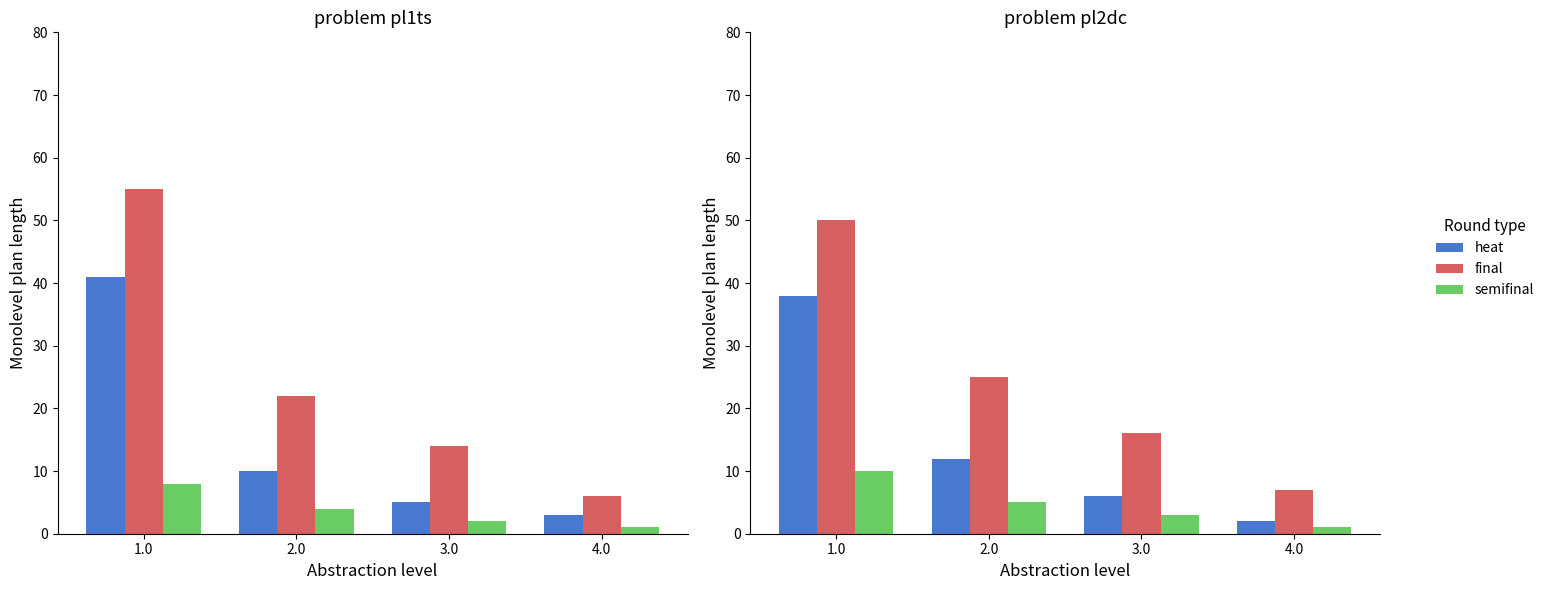

What is the difference between the second highest and minimum values in the semifinal series?

4